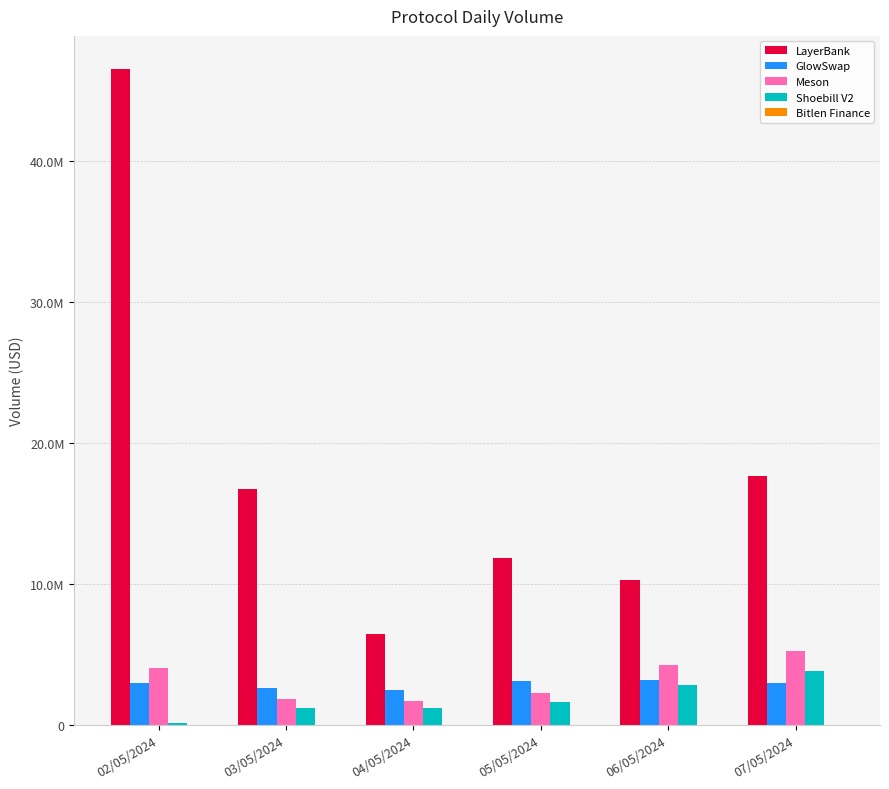

The value of LayerBank at 07/05/2024 is 17675357.2. True or false?

True